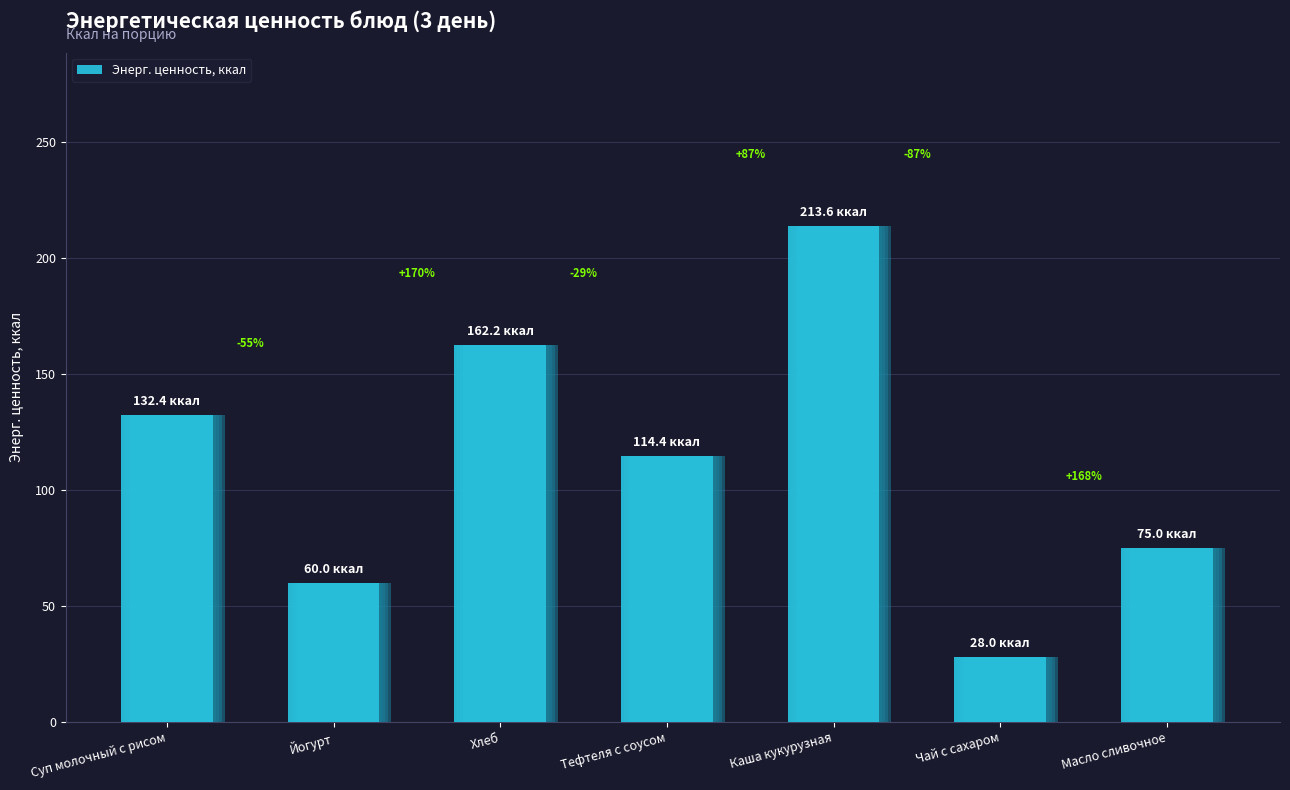

True or false: the data shows 175.1 at Тефтеля с соусом.

False